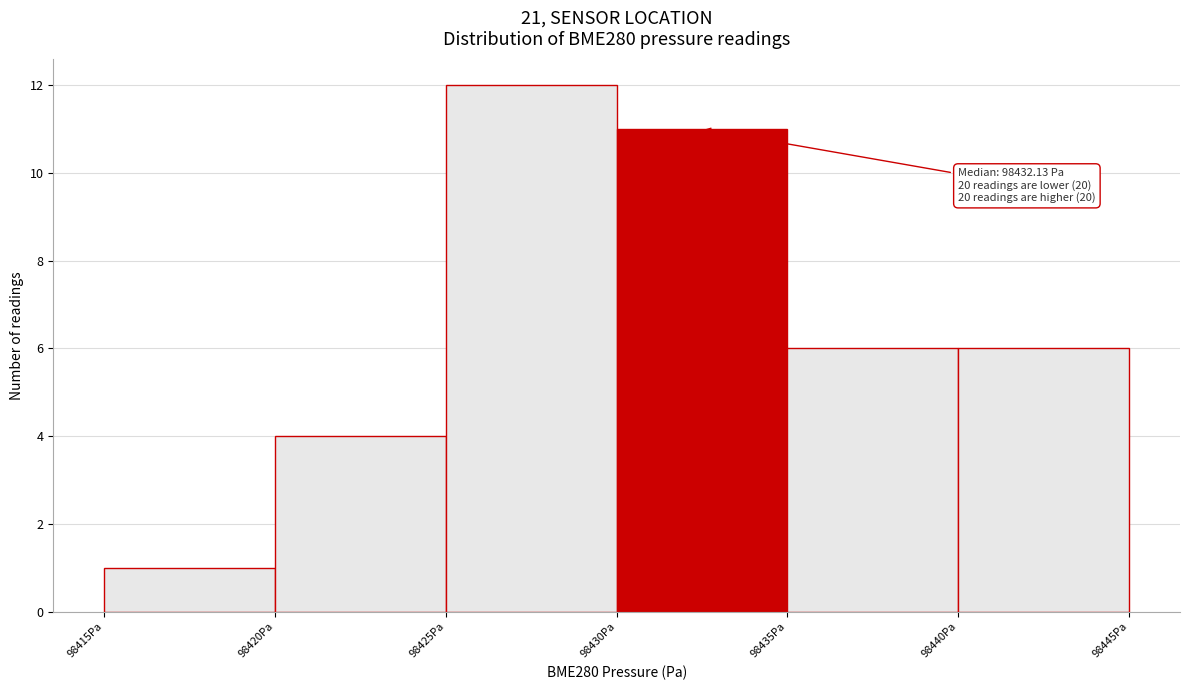

Over which range of the x-axis is the bar tallest?

98425 to 98430